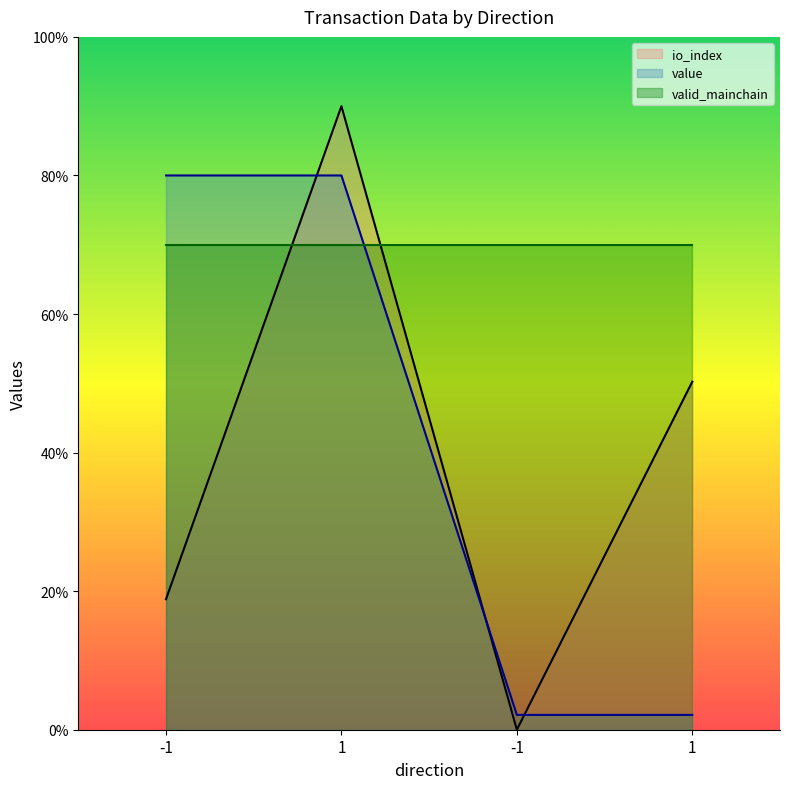

Which series ends up on top after the final intersection of io_index and value?

io_index